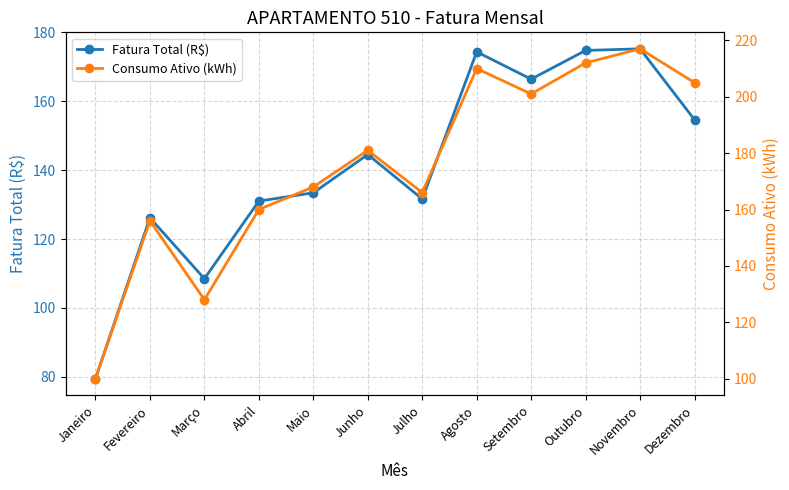

Where is Fatura Total (R$) nearest to the value 127?

Fevereiro